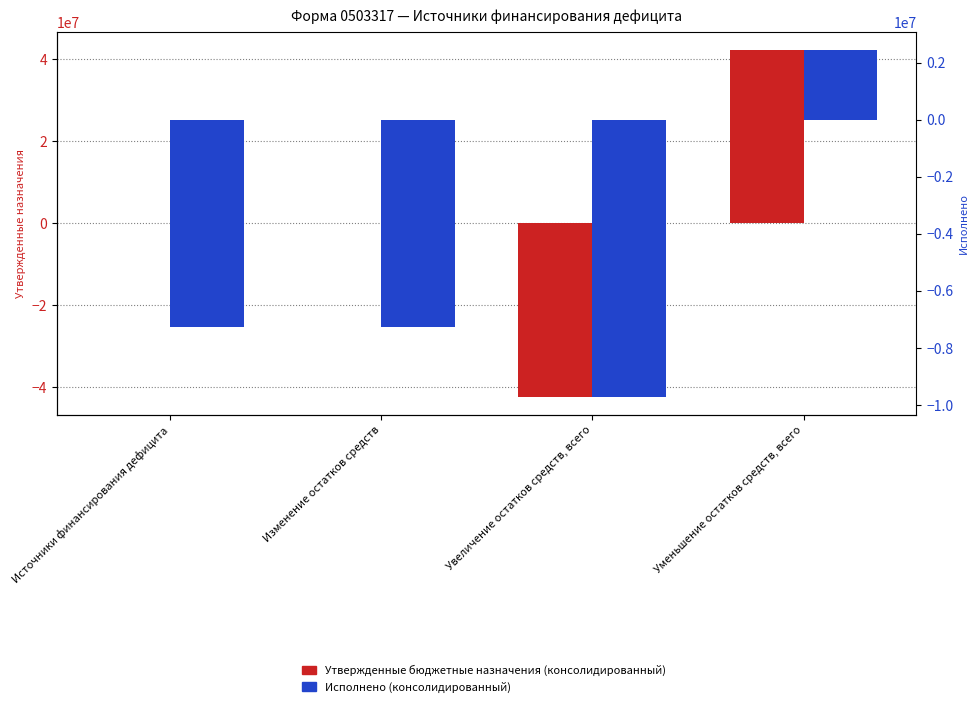

Is it true that Утвержденные бюджетные назначения (консолидированный) equals -58353527.4 at Увеличение остатков средств, всего?

False